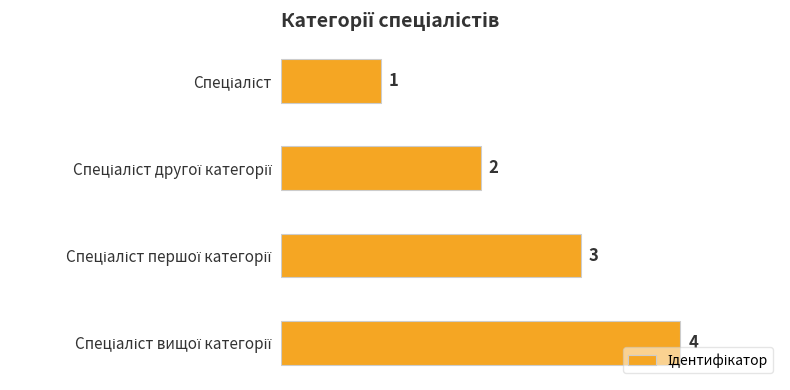

What is the maximum value shown in the chart?

4